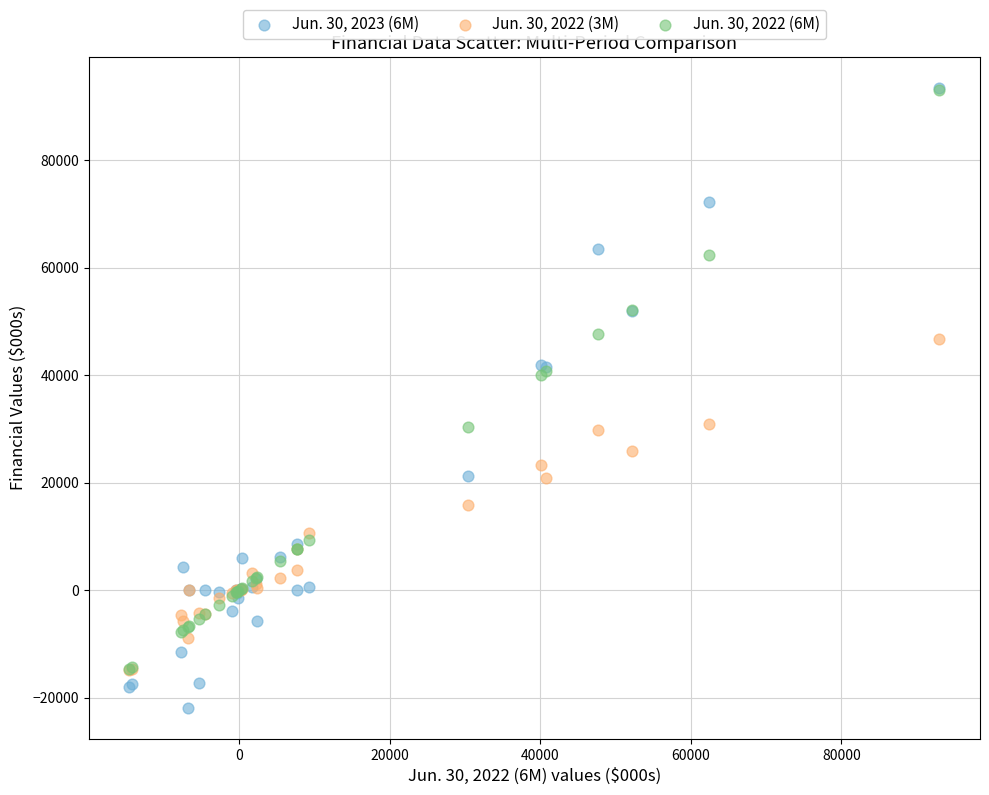

Which series contains the lowest Y value?

Jun. 30, 2023 (6M)